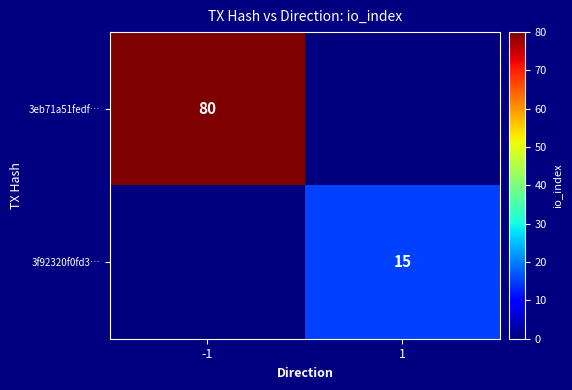

The value of 3eb71a51fedf… at -1 is 80. True or false?

True